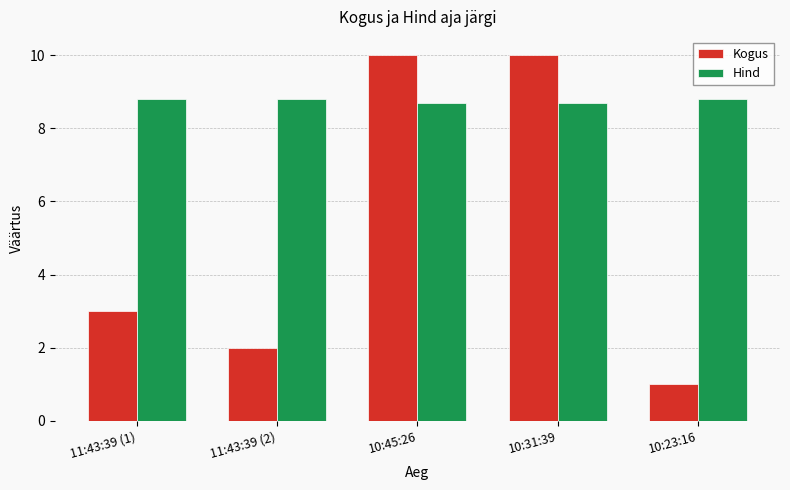

What is the label of the 5th bar from the left?

10:23:16